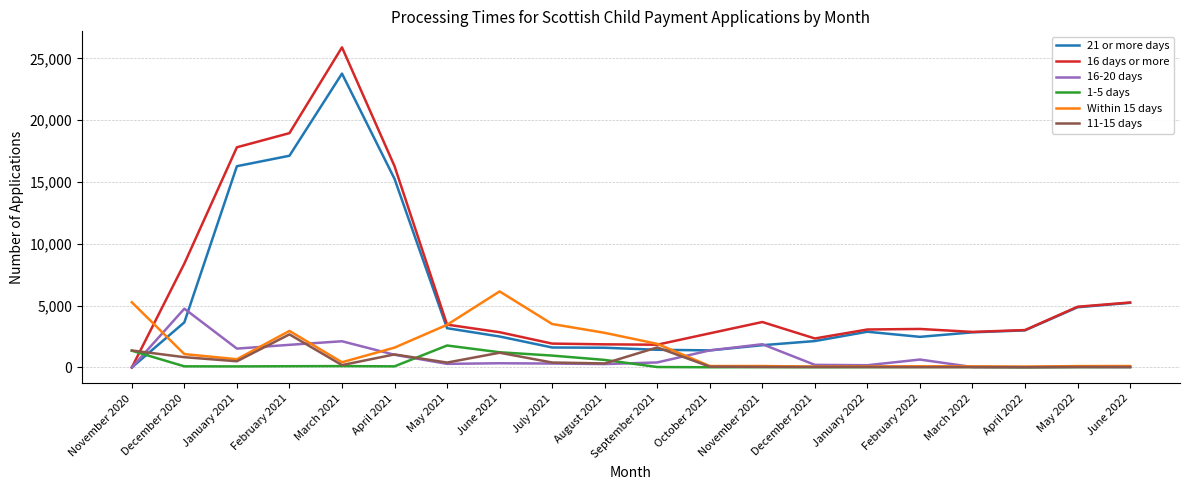

Is the value of 11-15 days at August 2021 greater than the value of 16 days or more at June 2022?

No